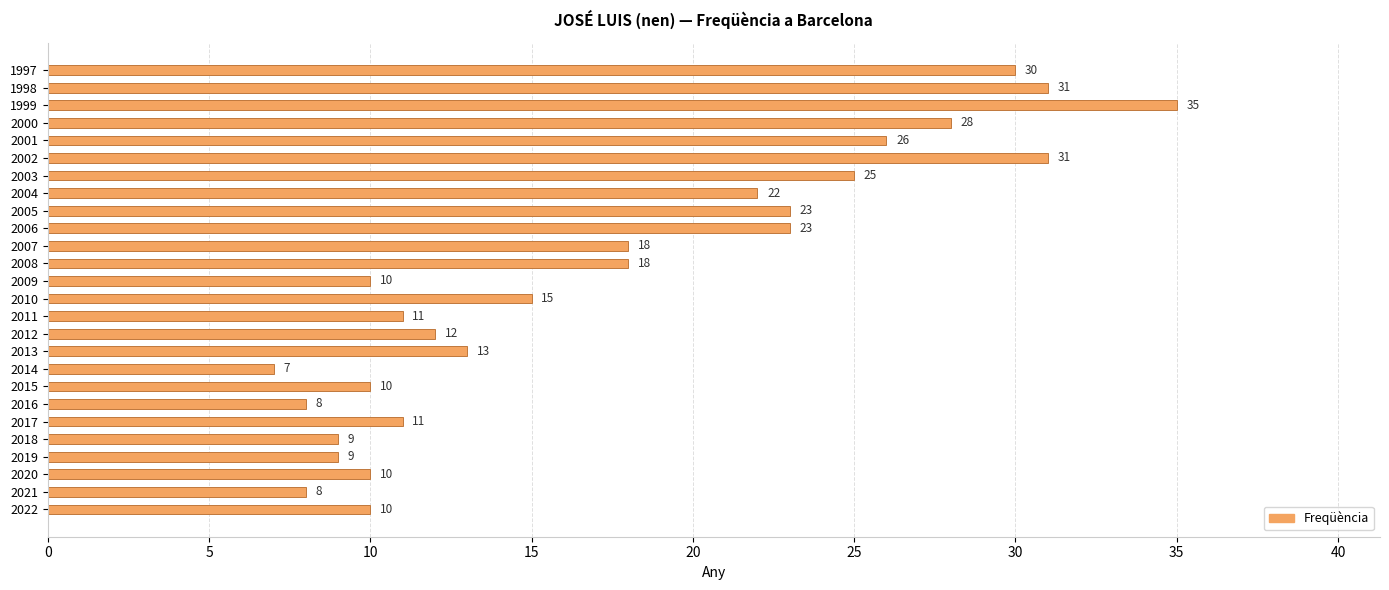

At which label is the value closest to 21?

2004